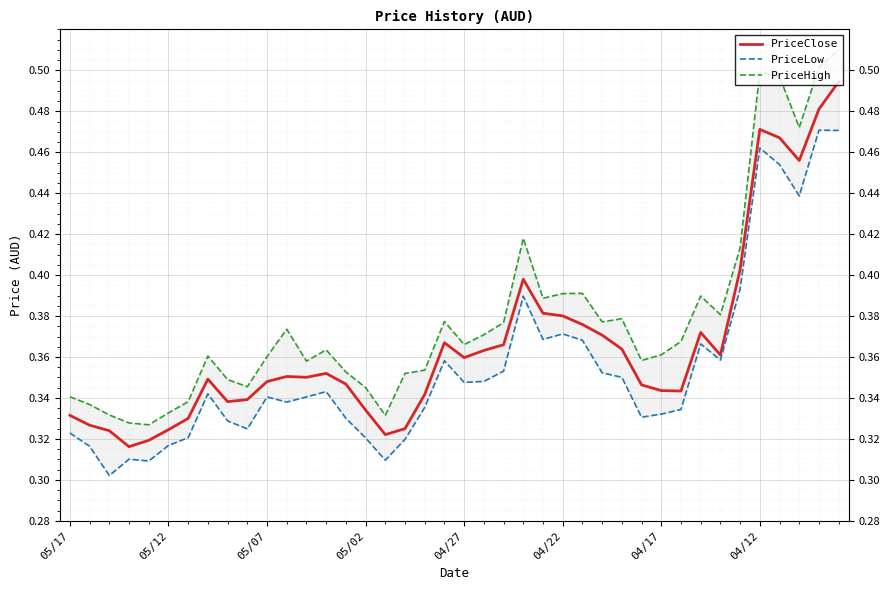

In PriceHigh, how many points are higher than both neighbors (excluding endpoints)?

9